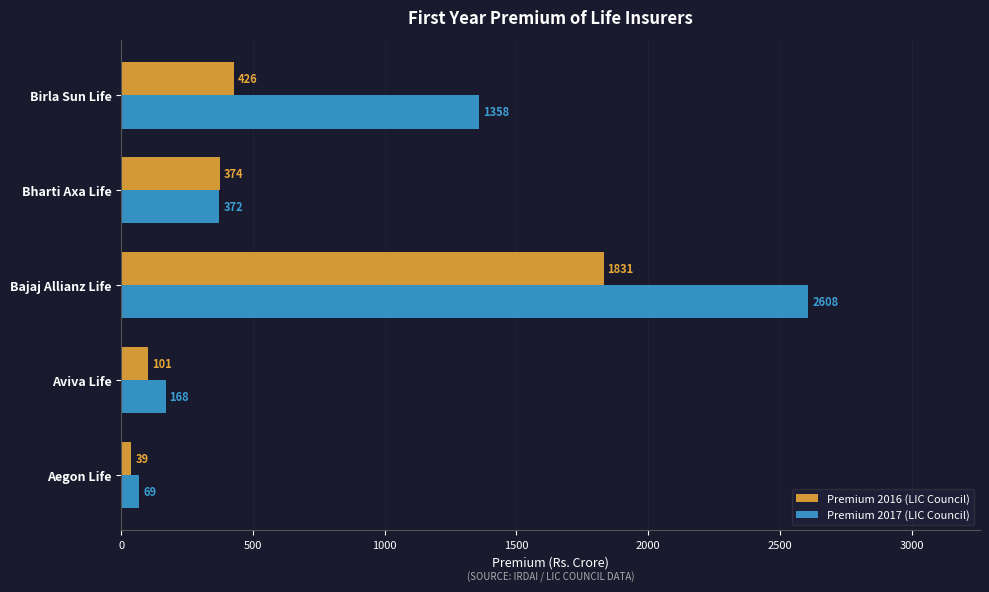

Which series has the widest spread of values?

Premium 2017 (LIC Council)